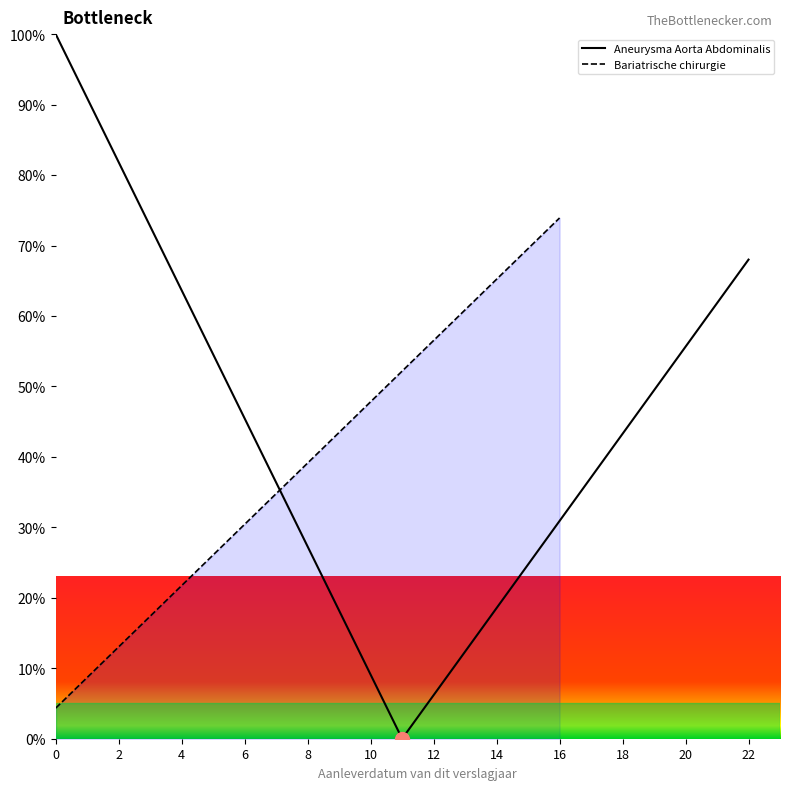

How many data points are less than 39?

8